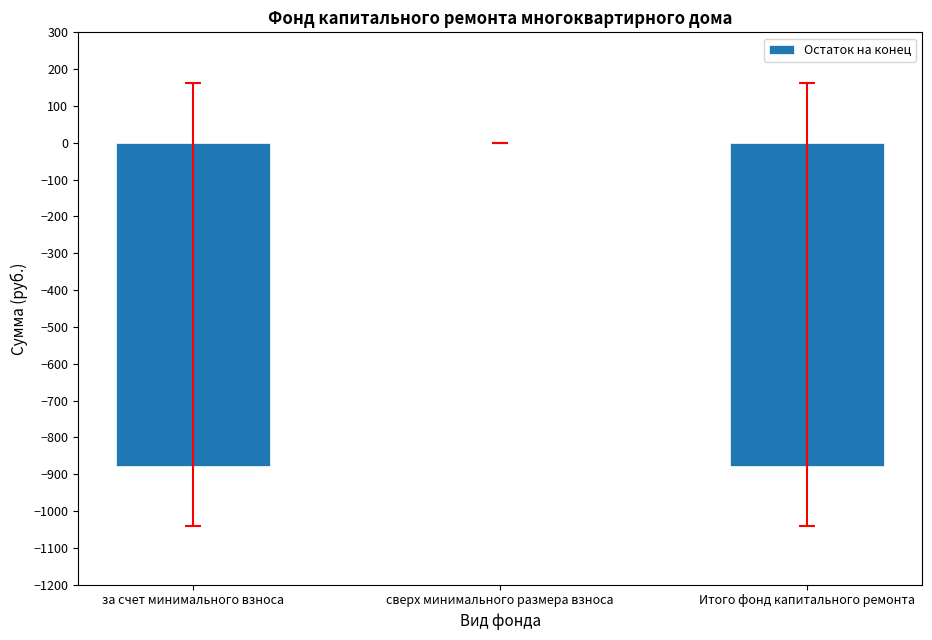

What is the sum of the values at за счет минимального взноса and Итого фонд капитального ремонта?

-1757.2